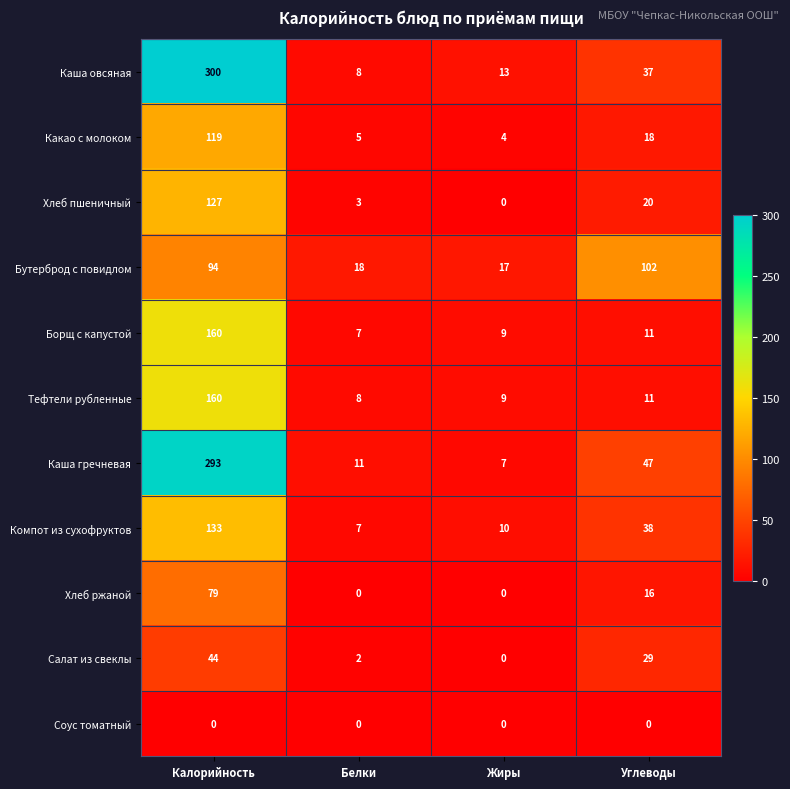

What is the difference between the maximum and minimum values in the Хлеб пшеничный series?

127